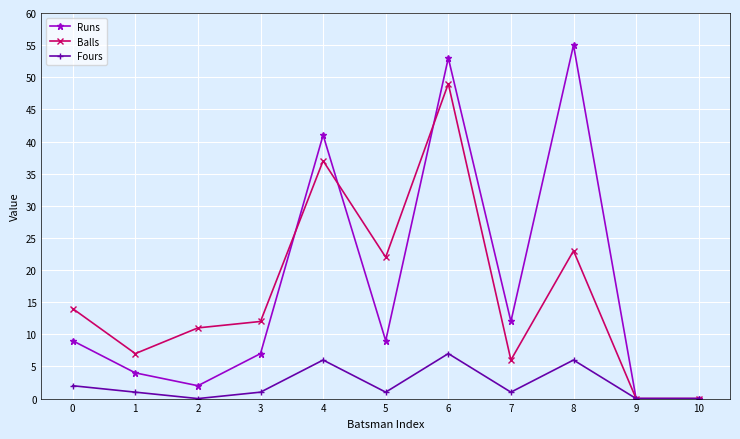

Count the number of data series in this chart.

3